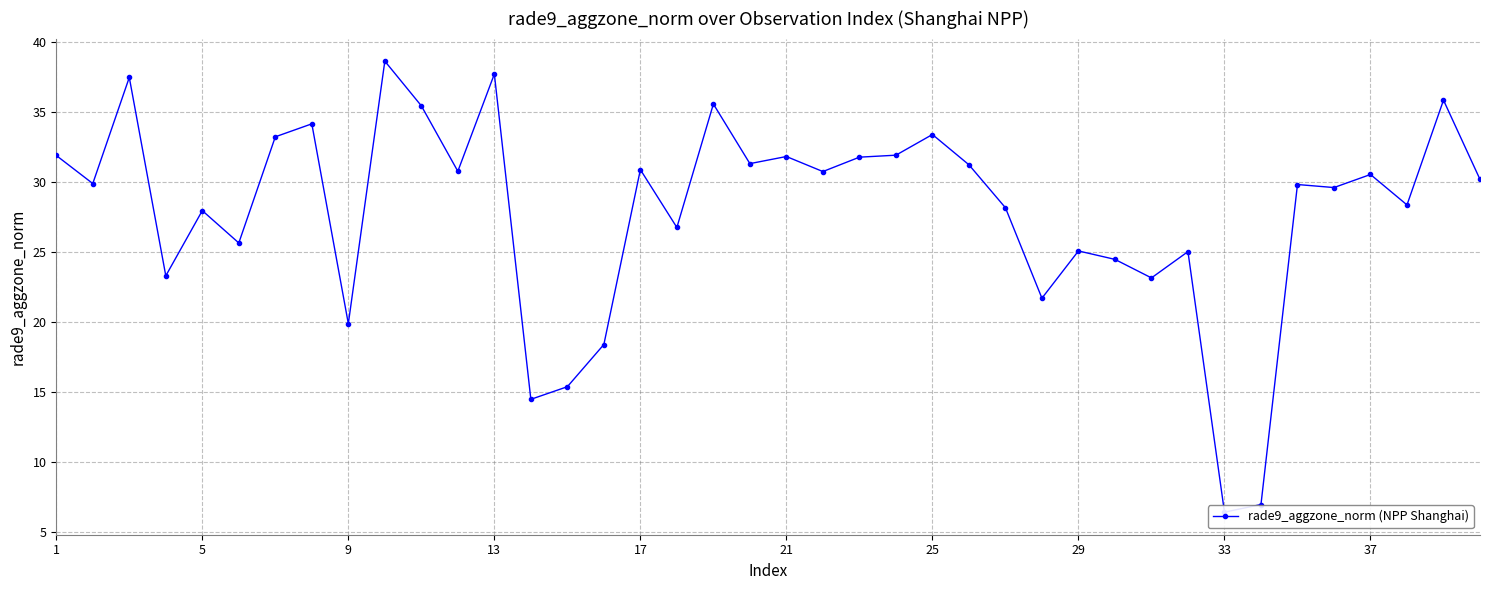

What is the minimum value shown in the chart?

6.4